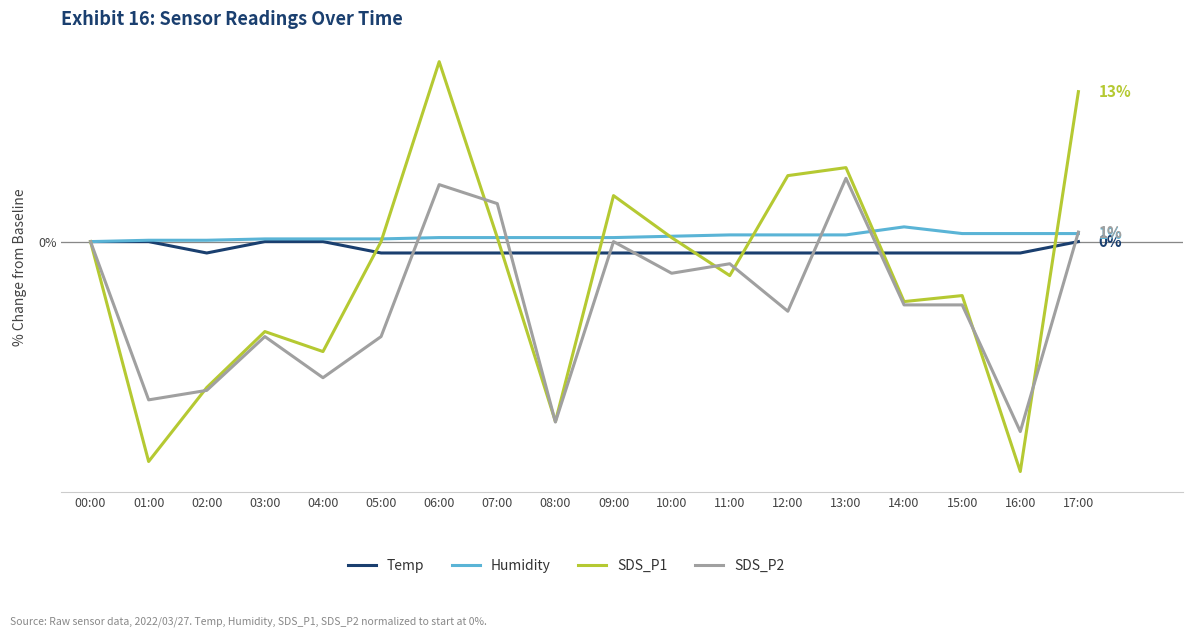

What are all the series names shown in the legend?

Temp, Humidity, SDS_P1, SDS_P2